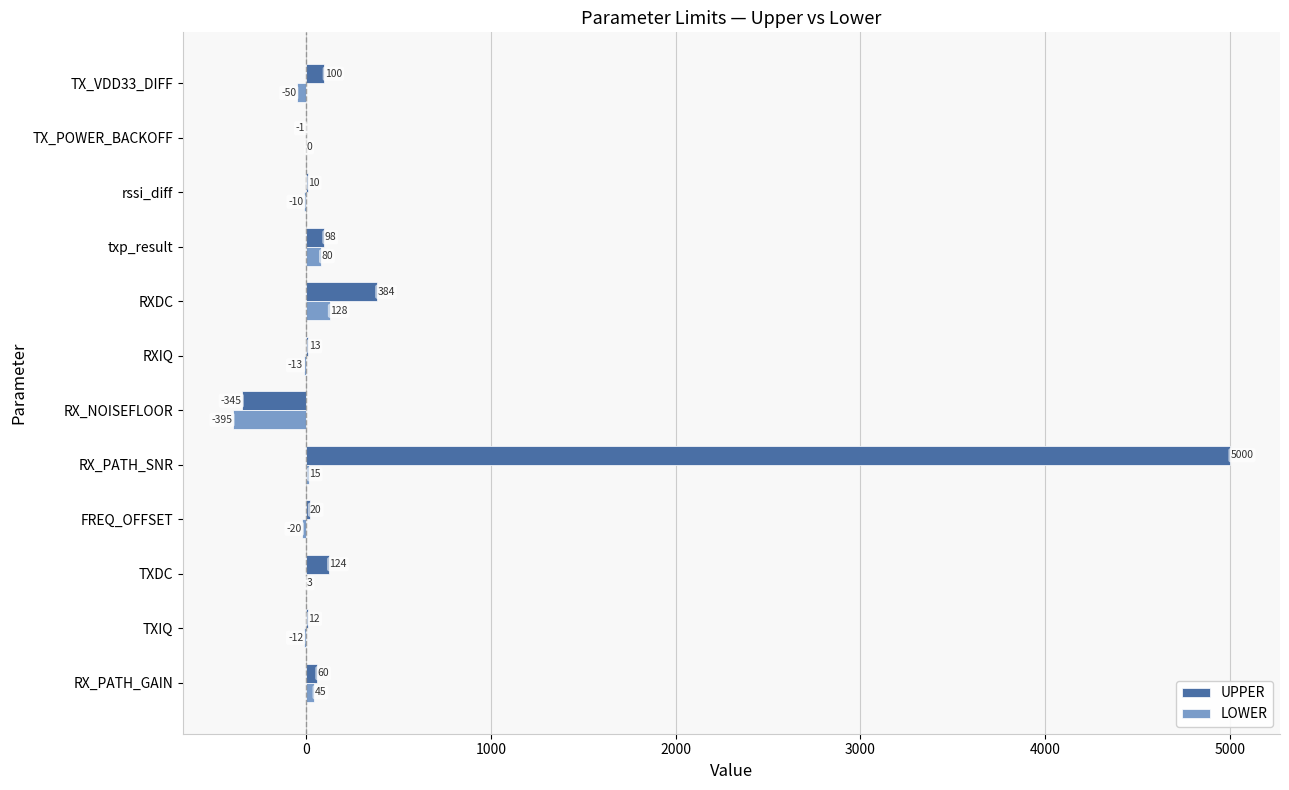

Is it true that UPPER equals -132 at RX_NOISEFLOOR?

False